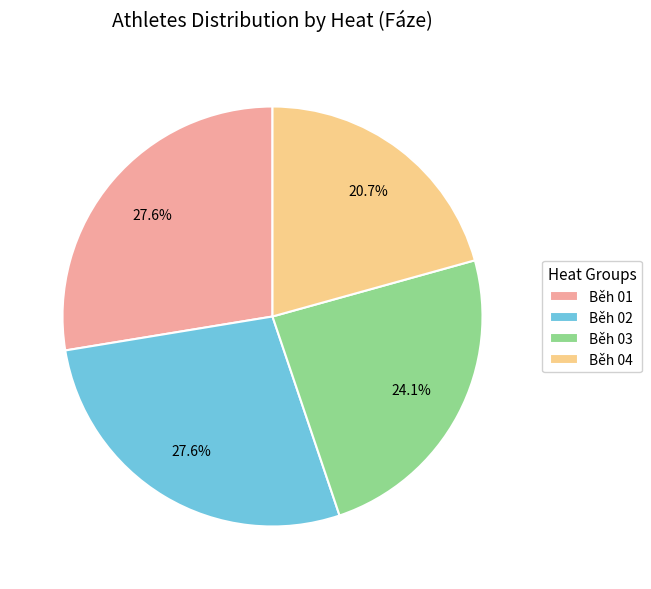

What is the smallest slice in the pie chart?

Běh 04